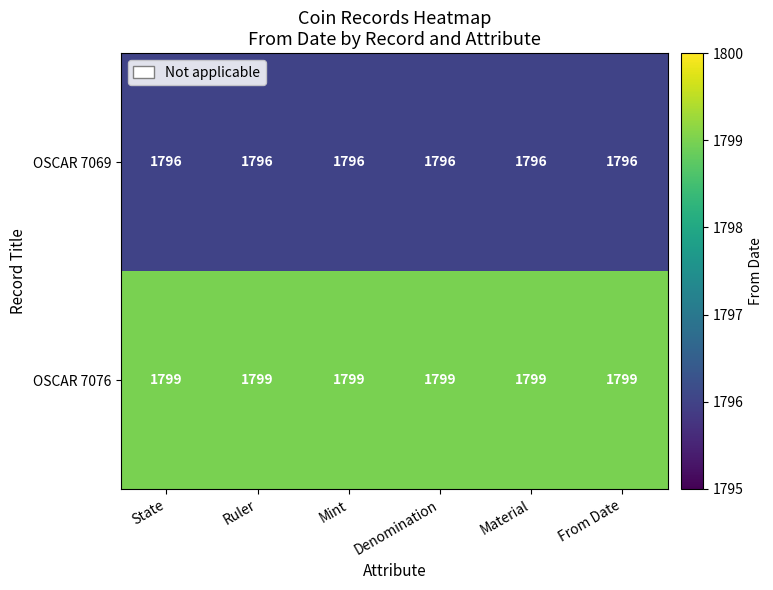

What is the greatest value displayed?

1799